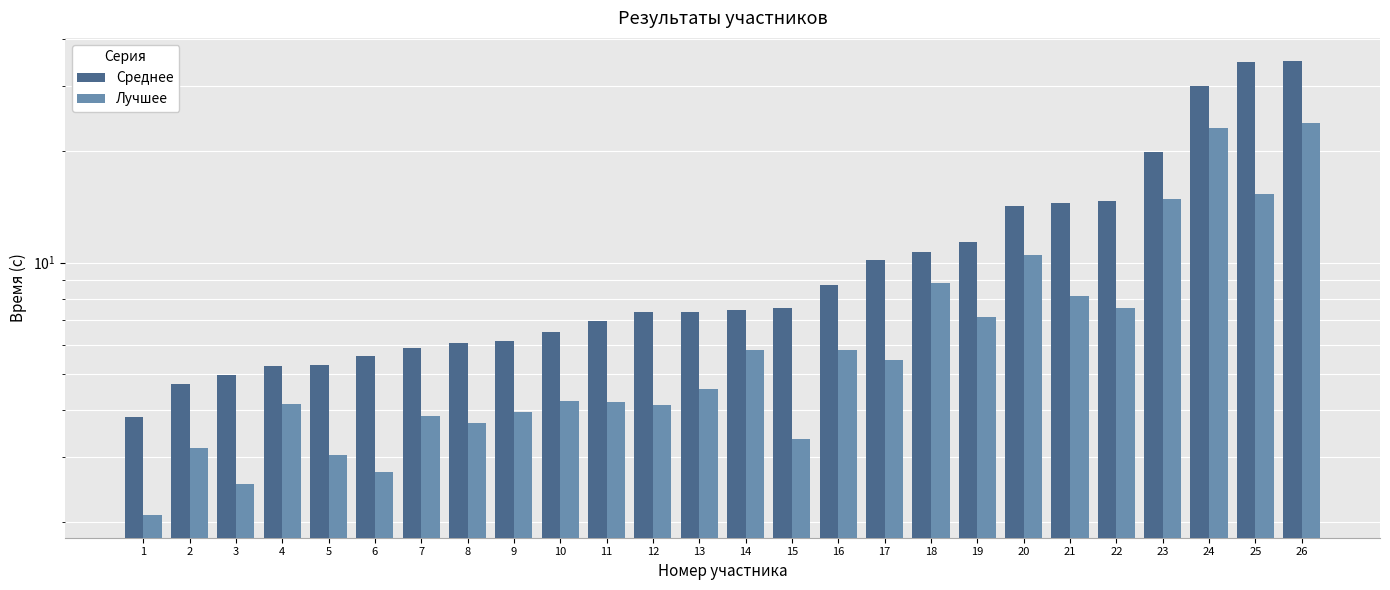

List the series in order of their peak value, highest first.

Среднее, Лучшее